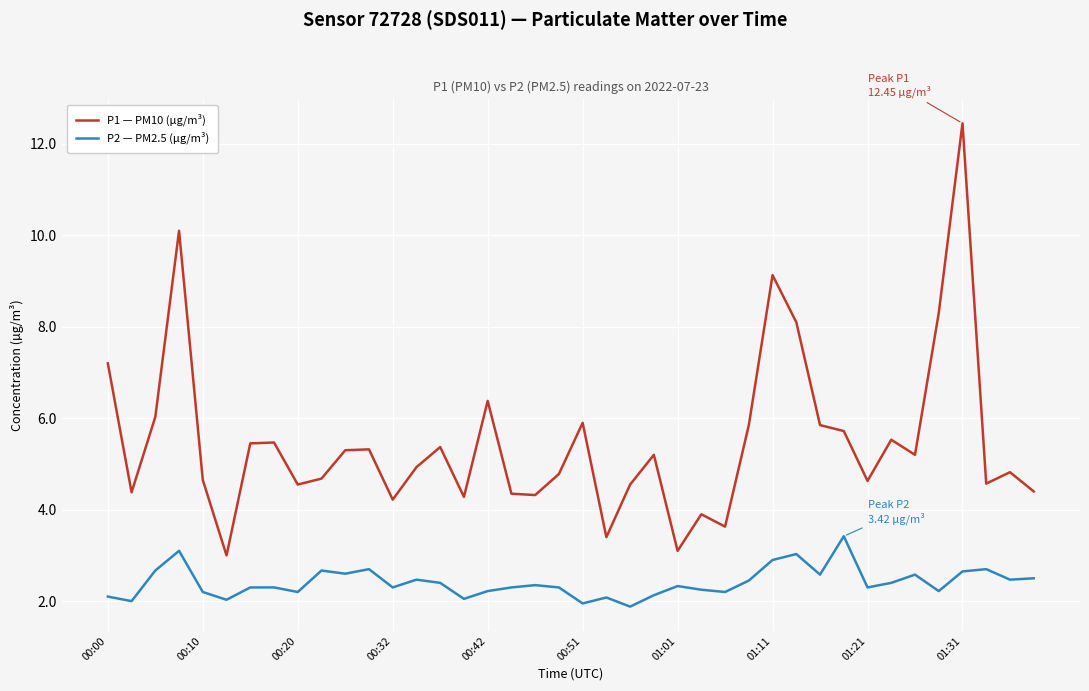

What is the lowest value of the P2 — PM2.5 (µg/m³) series?

1.9